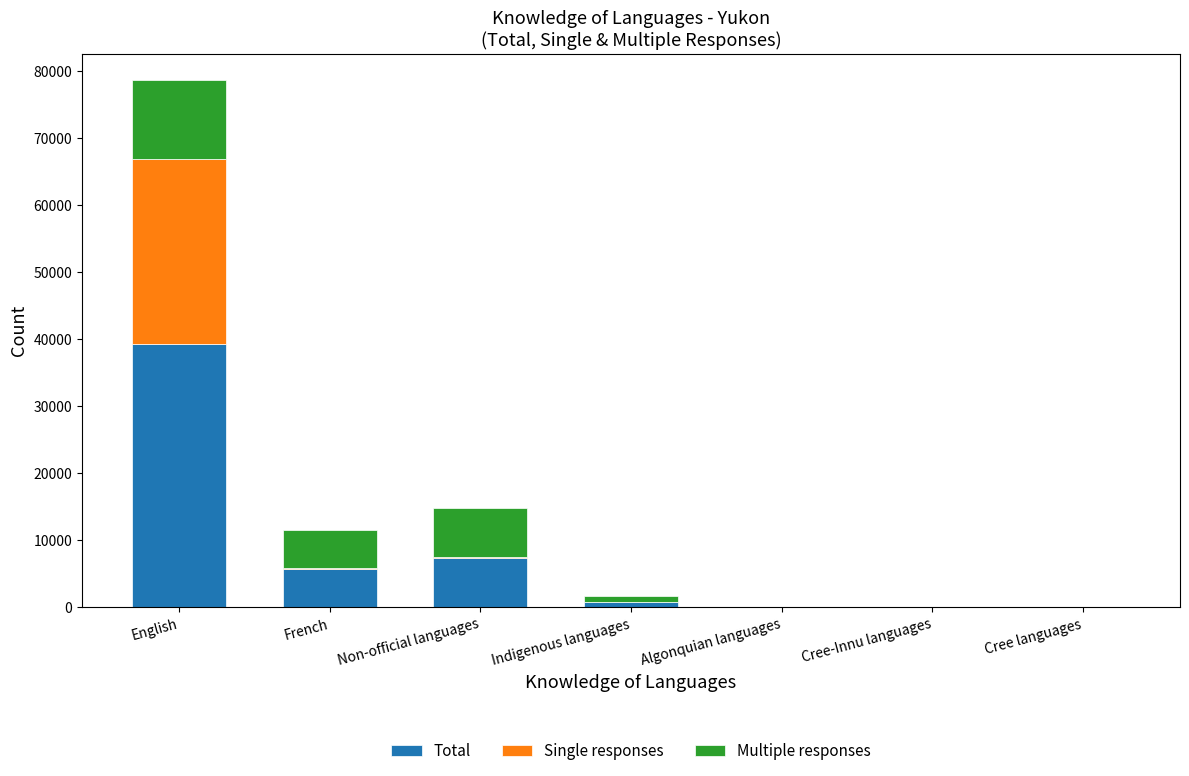

What is the total value across all series at Indigenous languages?

1630